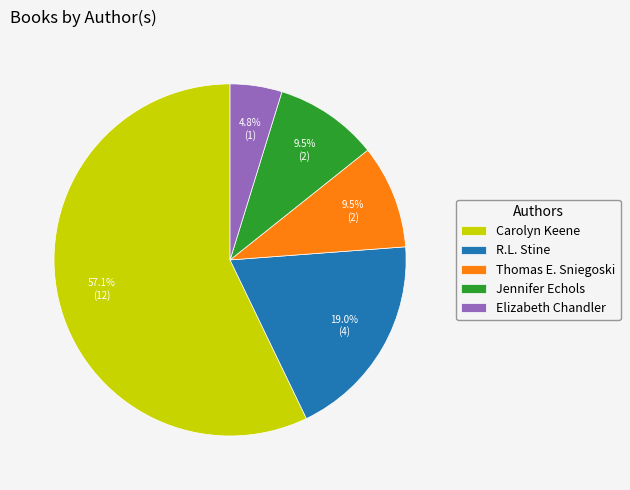

Is Carolyn Keene the majority of the pie?

Yes